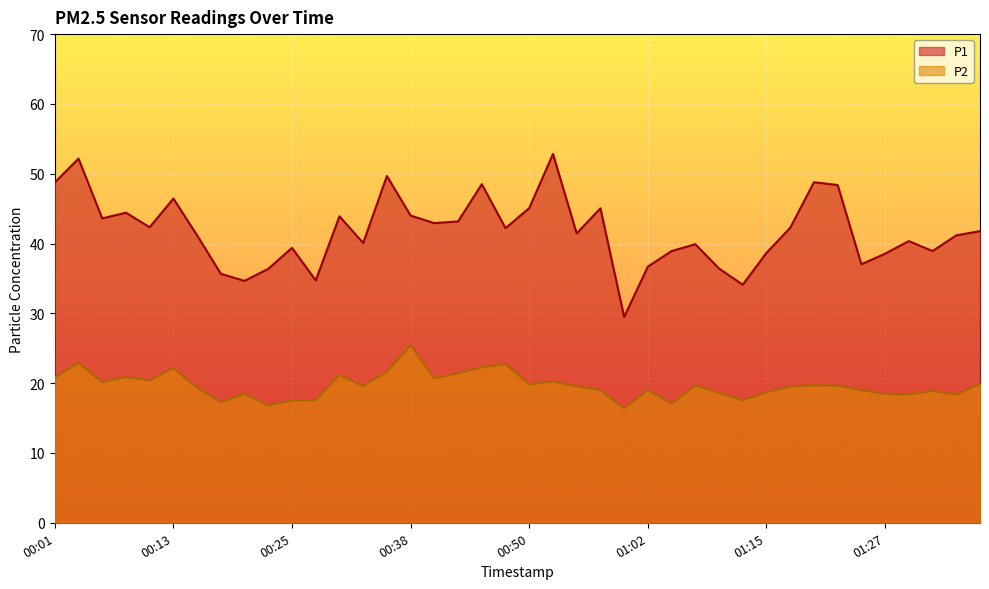

What position from the left is 00:13?

6